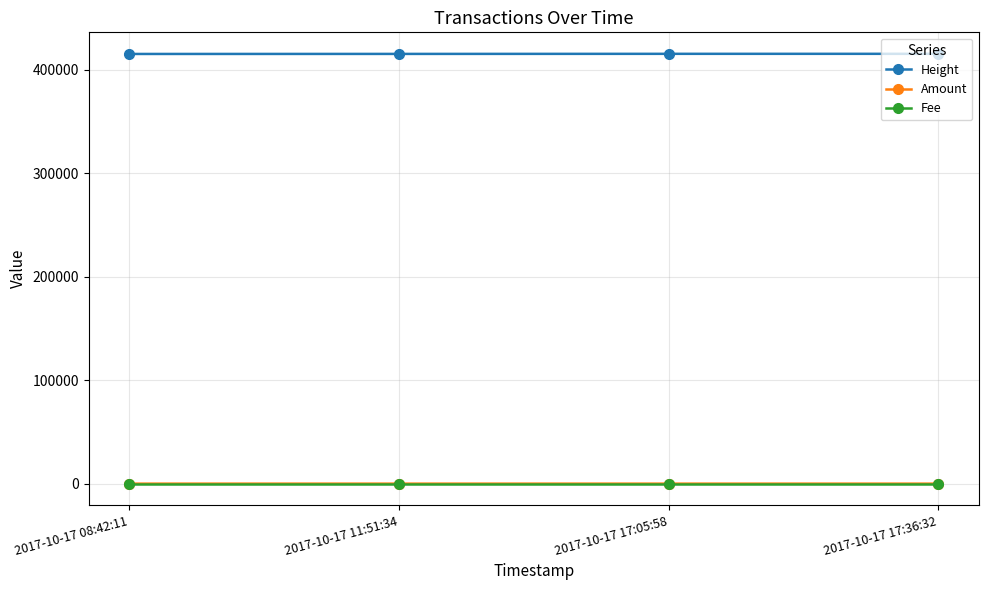

What position from the left is 2017-10-17 17:05:58?

3